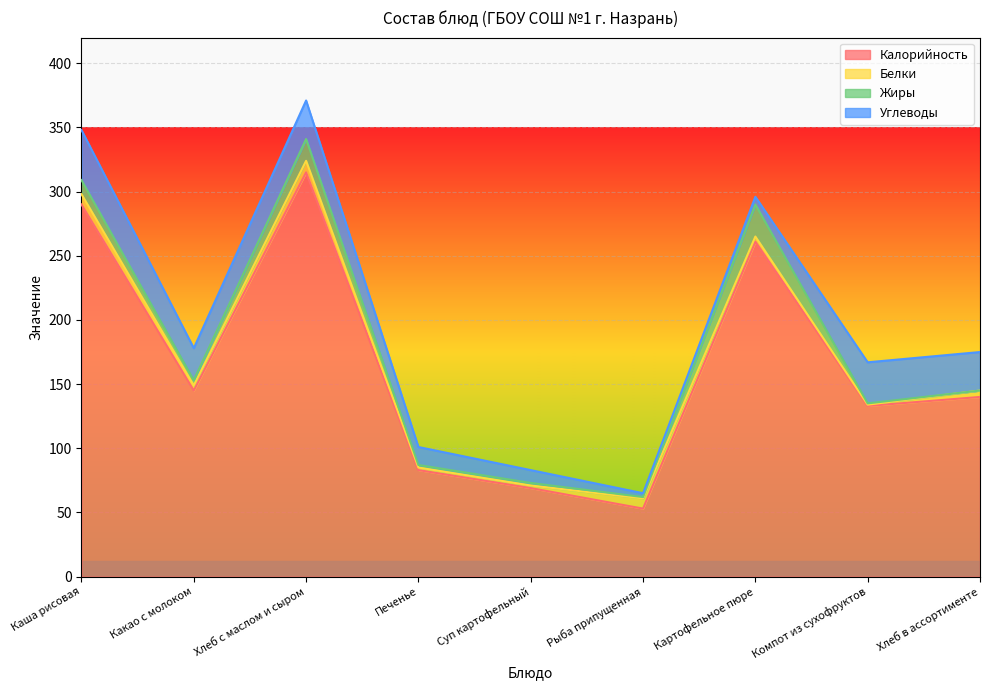

True or false: Углеводы and Калорийность cross at least once.

False